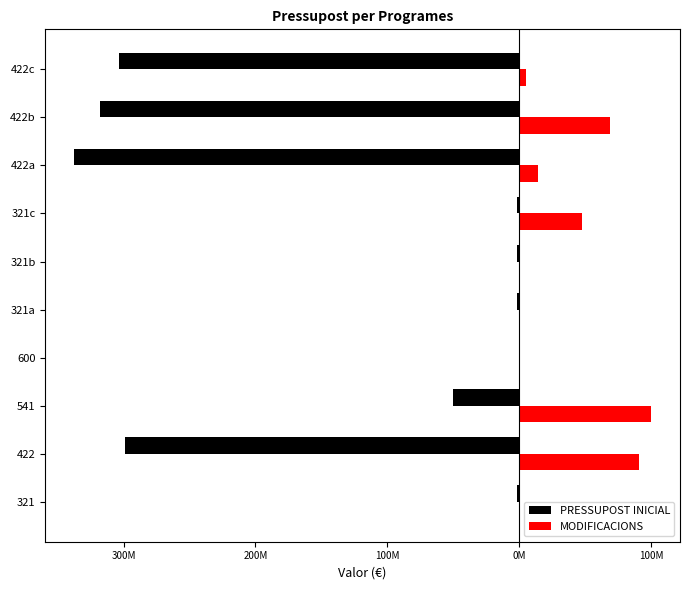

What is the total value across all series at 600?

-254679.1